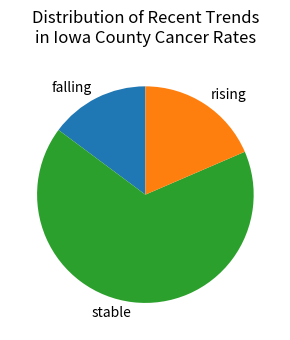

Approximately how many times larger is the value at stable compared to falling?

4.5